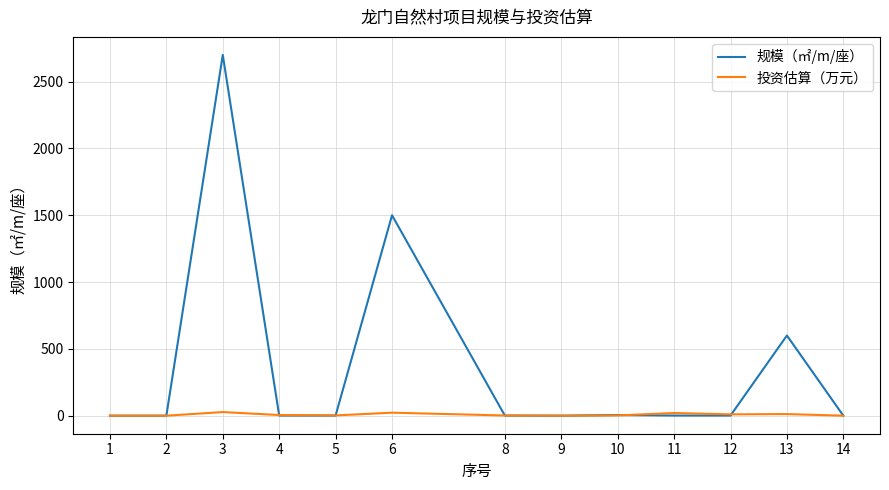

Does the chart display data point markers on the line(s)?

No